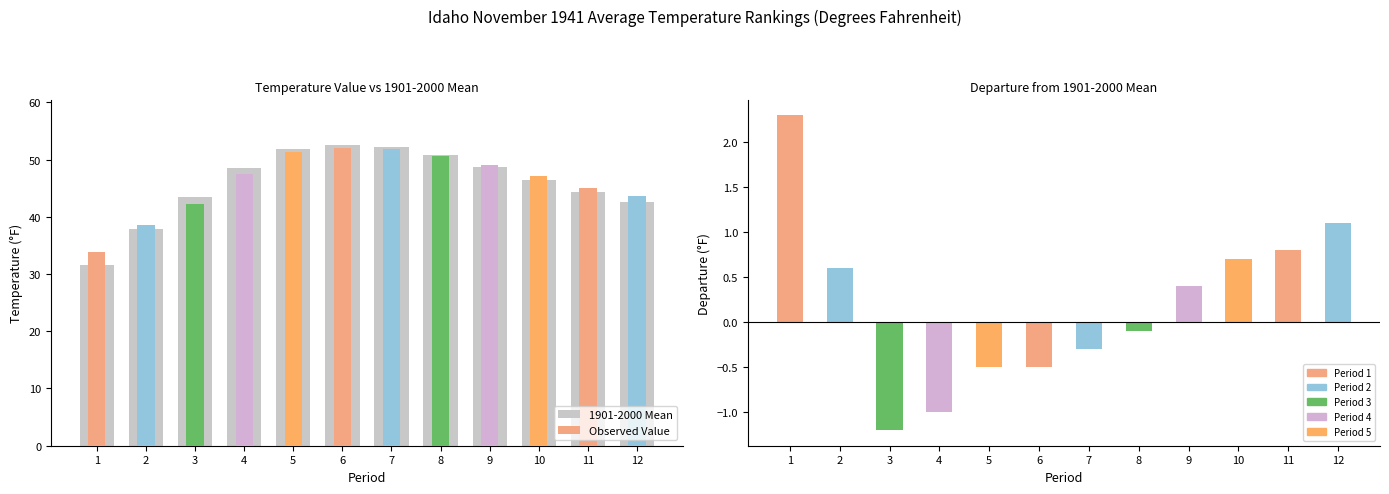

True or false: 1901-2000 Mean has a value of 48.5 at 4.

True